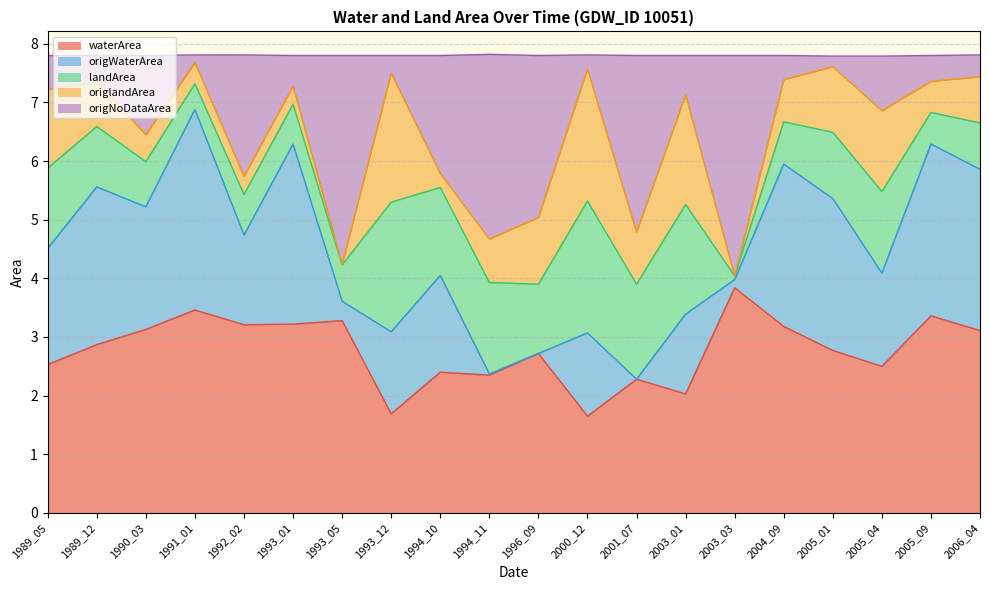

What is the maximum value shown in the chart?

7.7